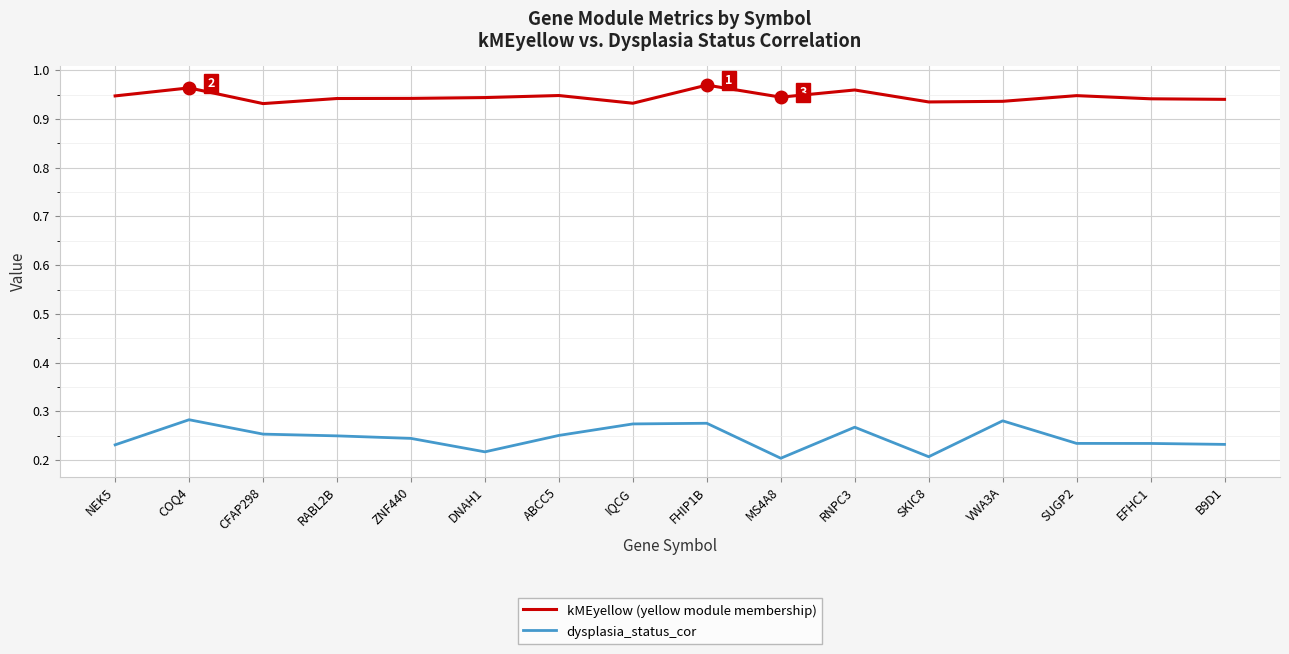

How many lines are shown in the chart?

2